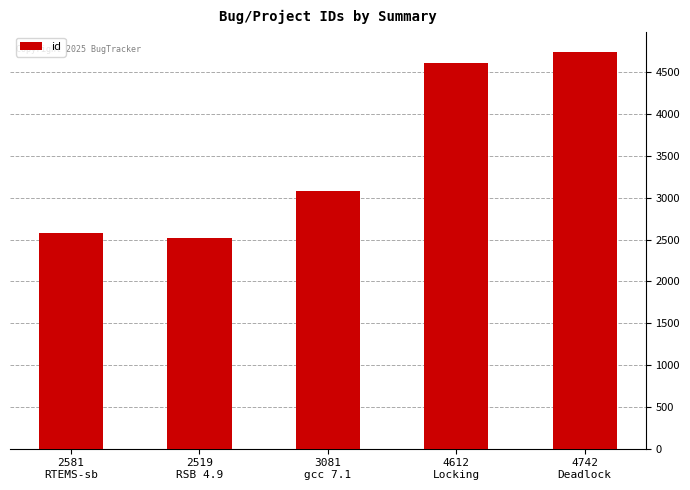

Are the bars grouped side by side (vs. stacked)?

No